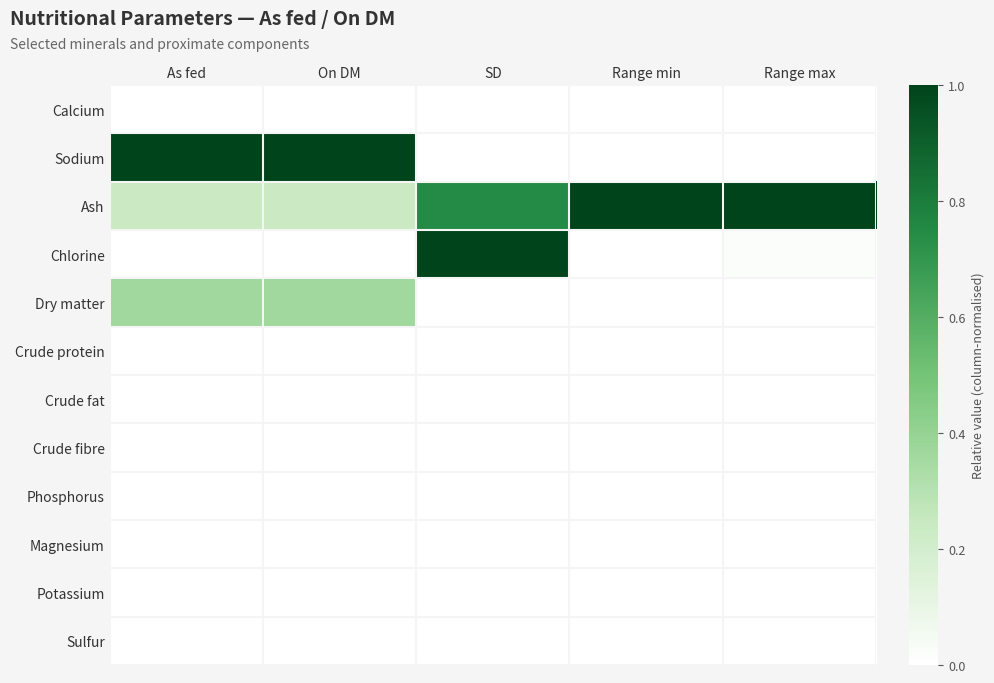

Rank the series at Range min from lowest to highest value.

Calcium, Sodium, Chlorine, Dry matter, Crude protein, Crude fat, Crude fibre, Phosphorus, Magnesium, Potassium, Sulfur, Ash